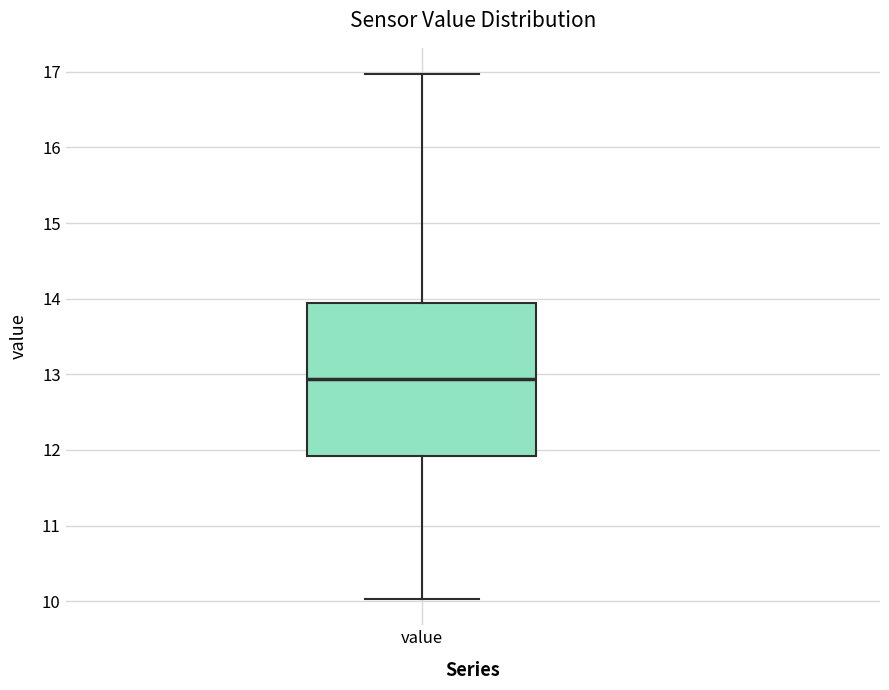

Where is the lower edge of the box for value on the y-axis? The values are not printed on the chart, so give them approximately, as read against the axis.

11.9